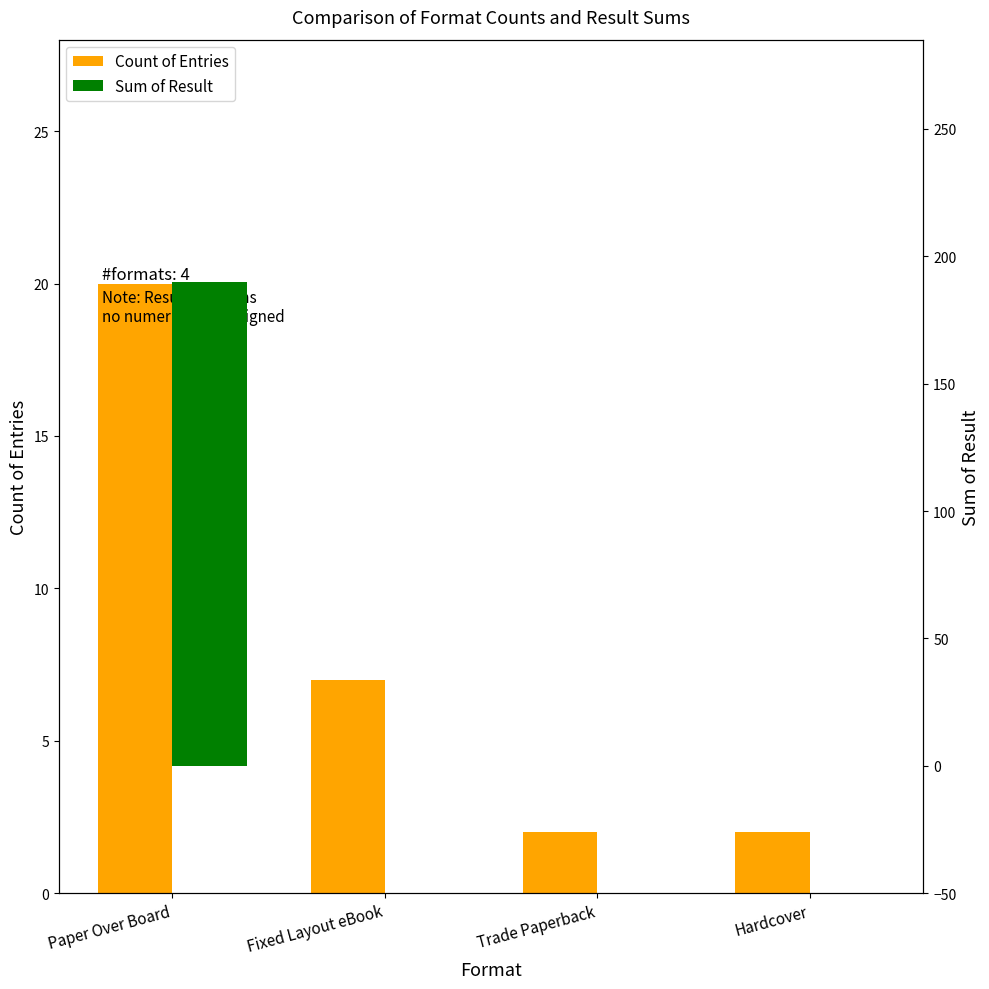

Where is Sum of Result nearest to the value 95?

Paper Over Board